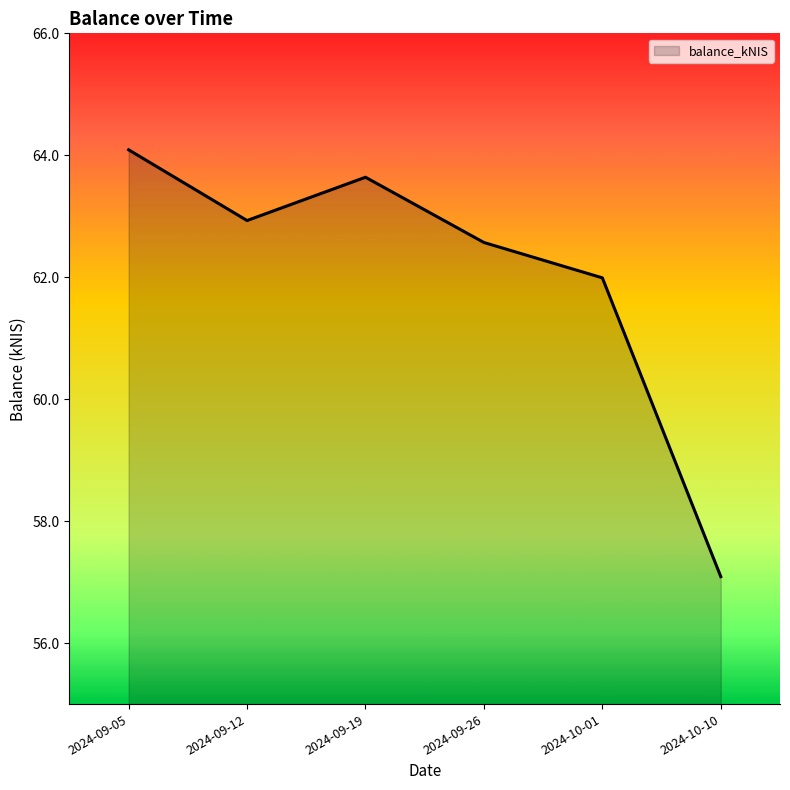

Rank the categories by value from lowest to highest.

2024-10-10, 2024-10-01, 2024-09-26, 2024-09-12, 2024-09-19, 2024-09-05